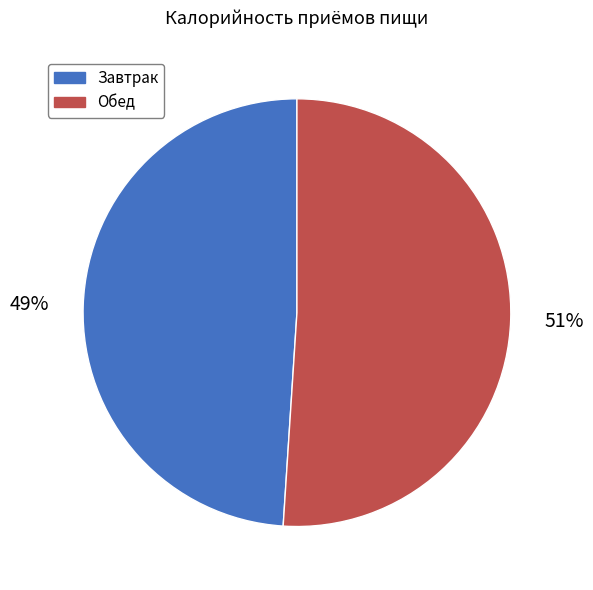

To the nearest percent, what is the difference between the Завтрак and Обед slice percentages?

2%